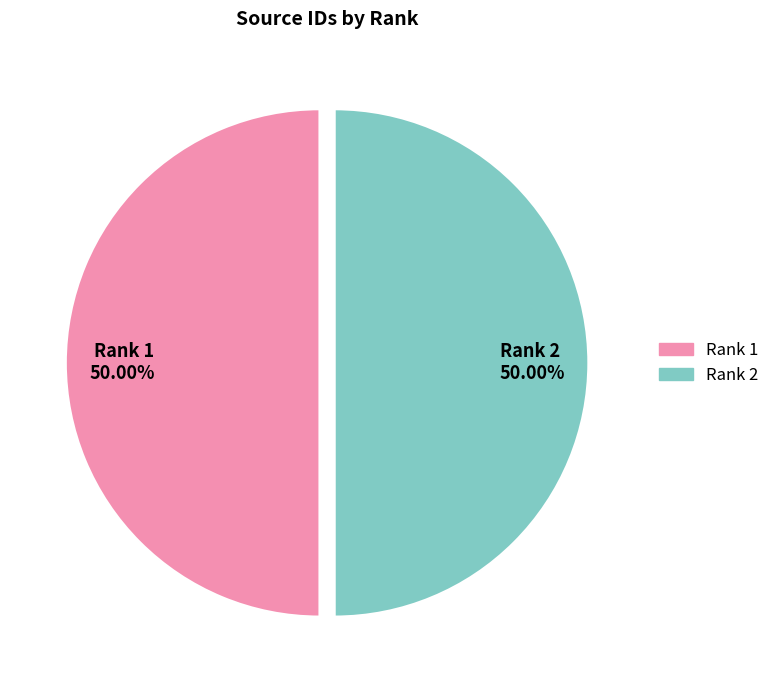

How much of the chart is everything except Rank 2?

50.0%